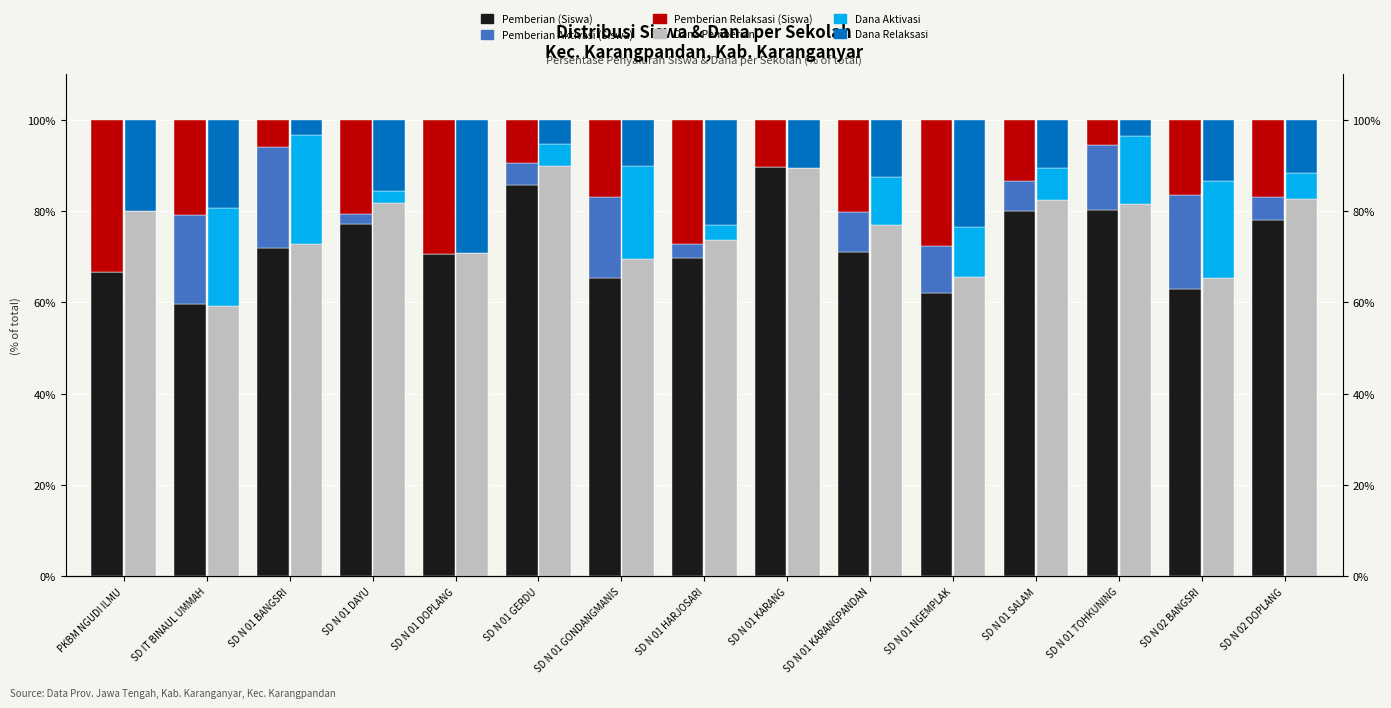

Where is Pemberian Relaksasi nearest to the value 19?

SD N 01 KARANGPANDAN